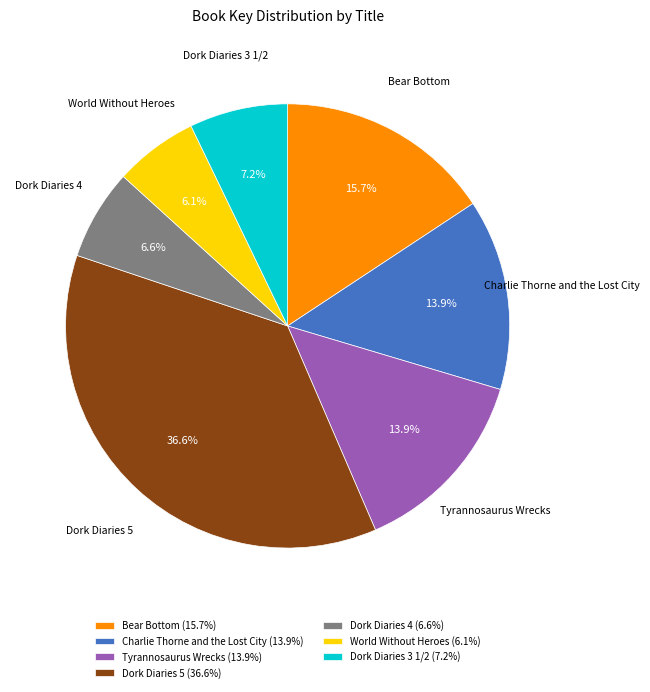

Count the number of slices in the pie.

7